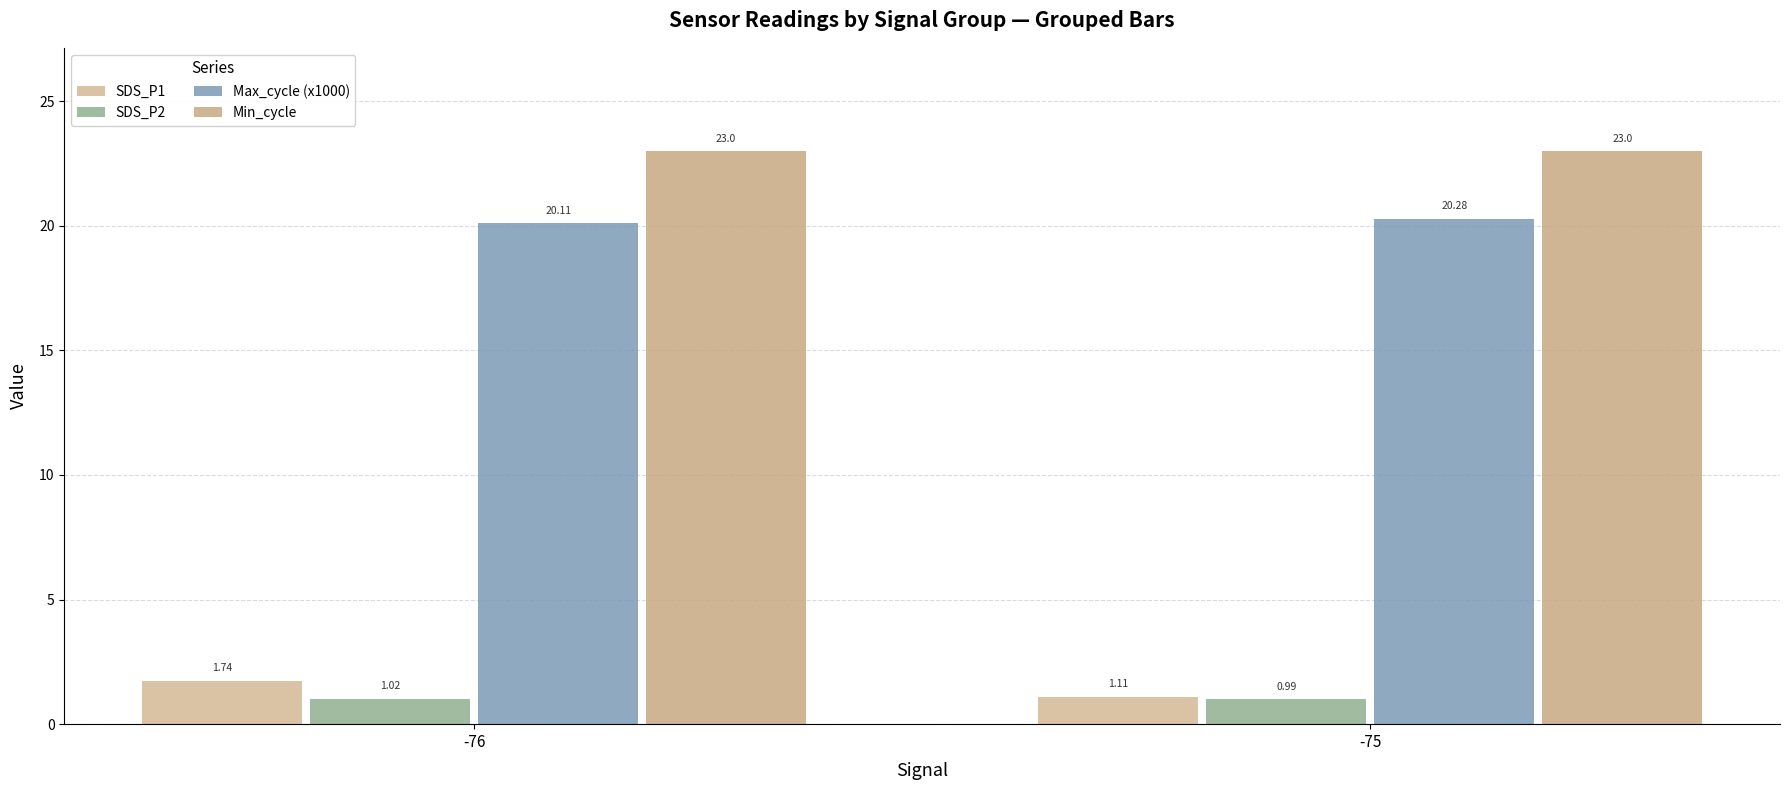

What is the difference between the maximum and minimum values in the Max_cycle (x1000) series?

0.2